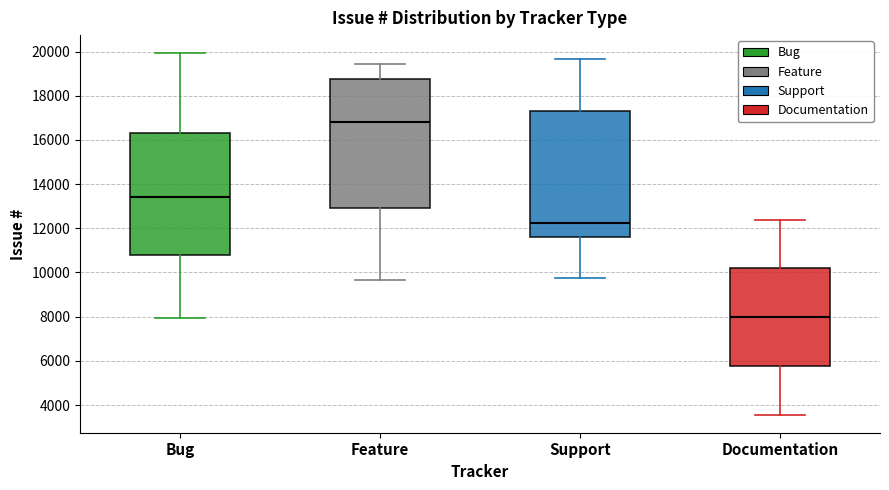

Reading left to right, read every box against the y-axis: the position of its median line, the range the box covers, and the ends of its whiskers. The values are not printed on the chart, so give them approximately, as read against the axis.

Bug: median 13400, box 10800 to 16400, whiskers 8000 to 20000
Feature: median 16800, box 13000 to 18800, whiskers 9600 to 19400
Support: median 12200, box 11600 to 17400, whiskers 9800 to 19600
Documentation: median 8000, box 5800 to 10200, whiskers 3600 to 12400